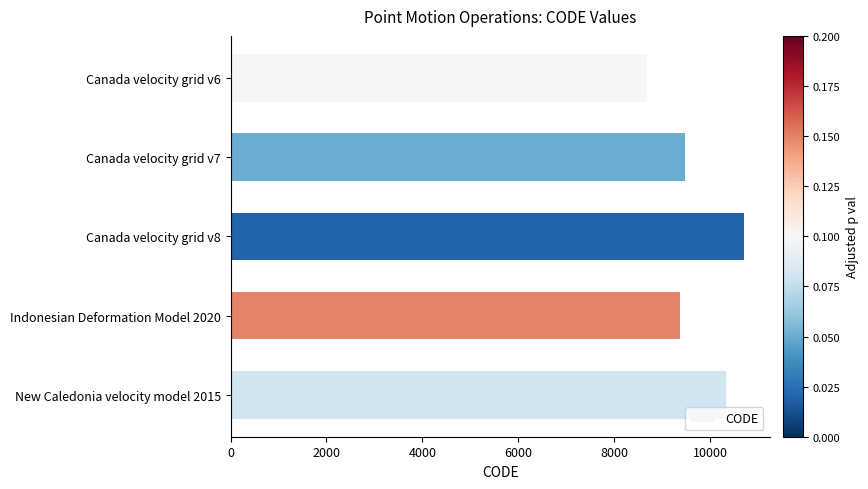

Reading top to bottom, list all the values displayed in this chart.

8676	9483	10707	9375	10323